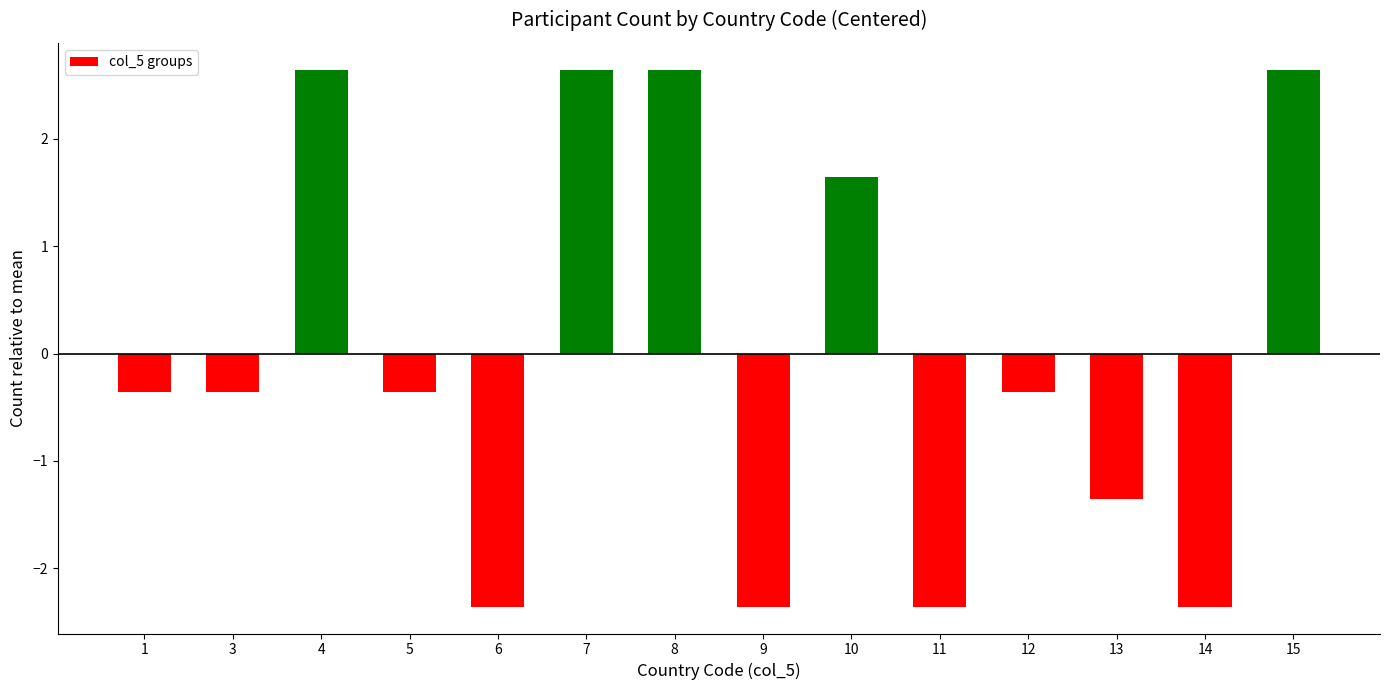

True or false: the data shows -2.4 at 11.

True